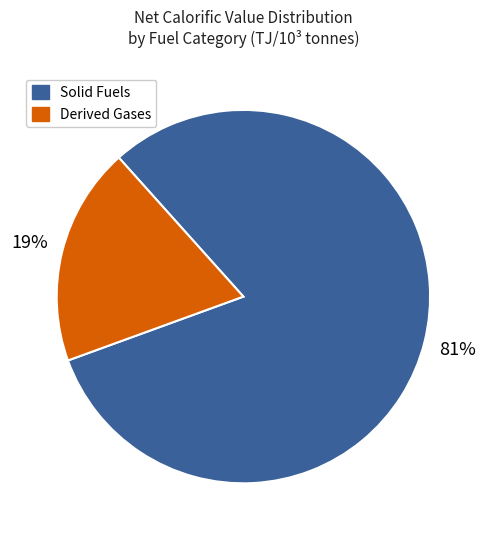

To the nearest percent, what is the difference between the largest and smallest slice percentages?

62%